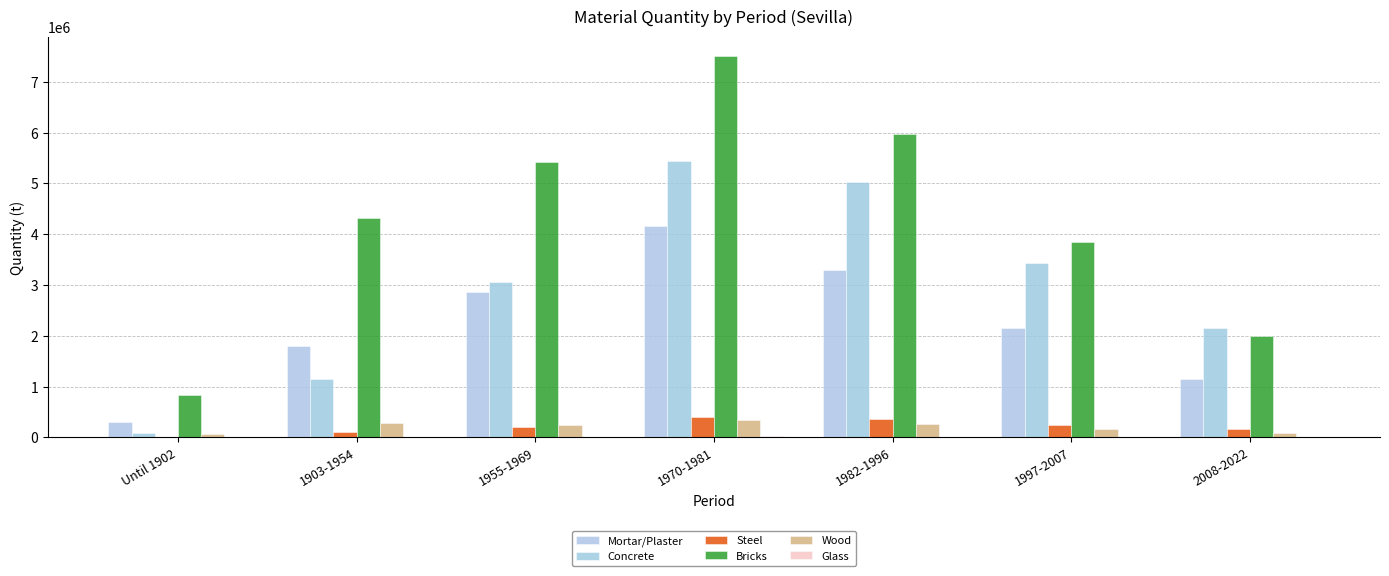

List the series in order of their peak value, highest first.

Bricks, Concrete, Mortar/Plaster, Steel, Wood, Glass